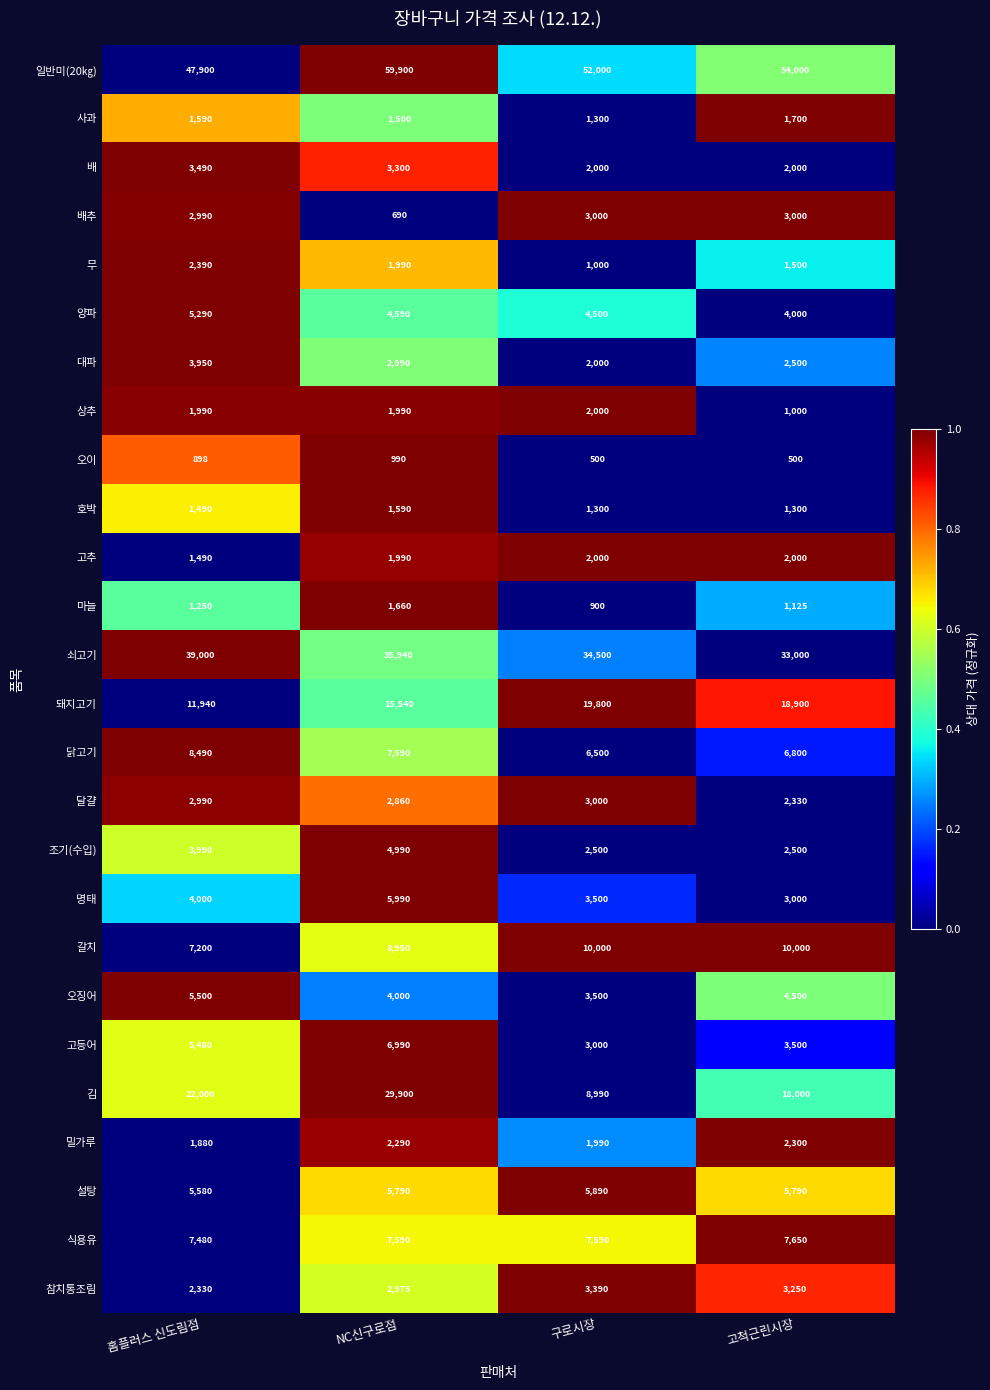

What is the sum of all 김 values?

78890